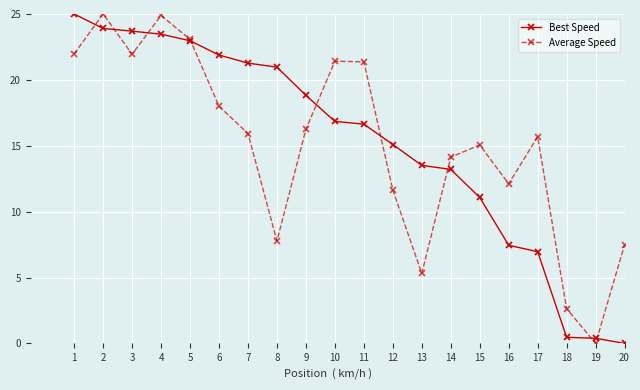

The Best Speed series shows 23.5 at 4. True or false?

True